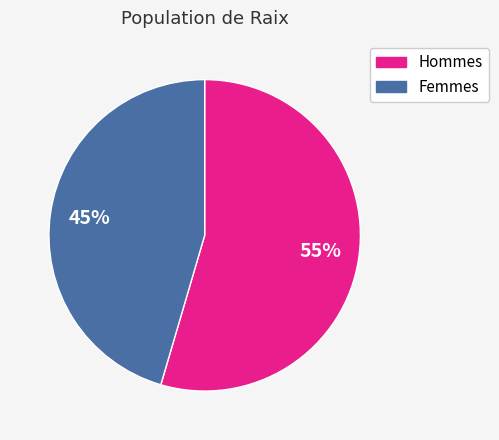

How many segments does this pie chart have?

2